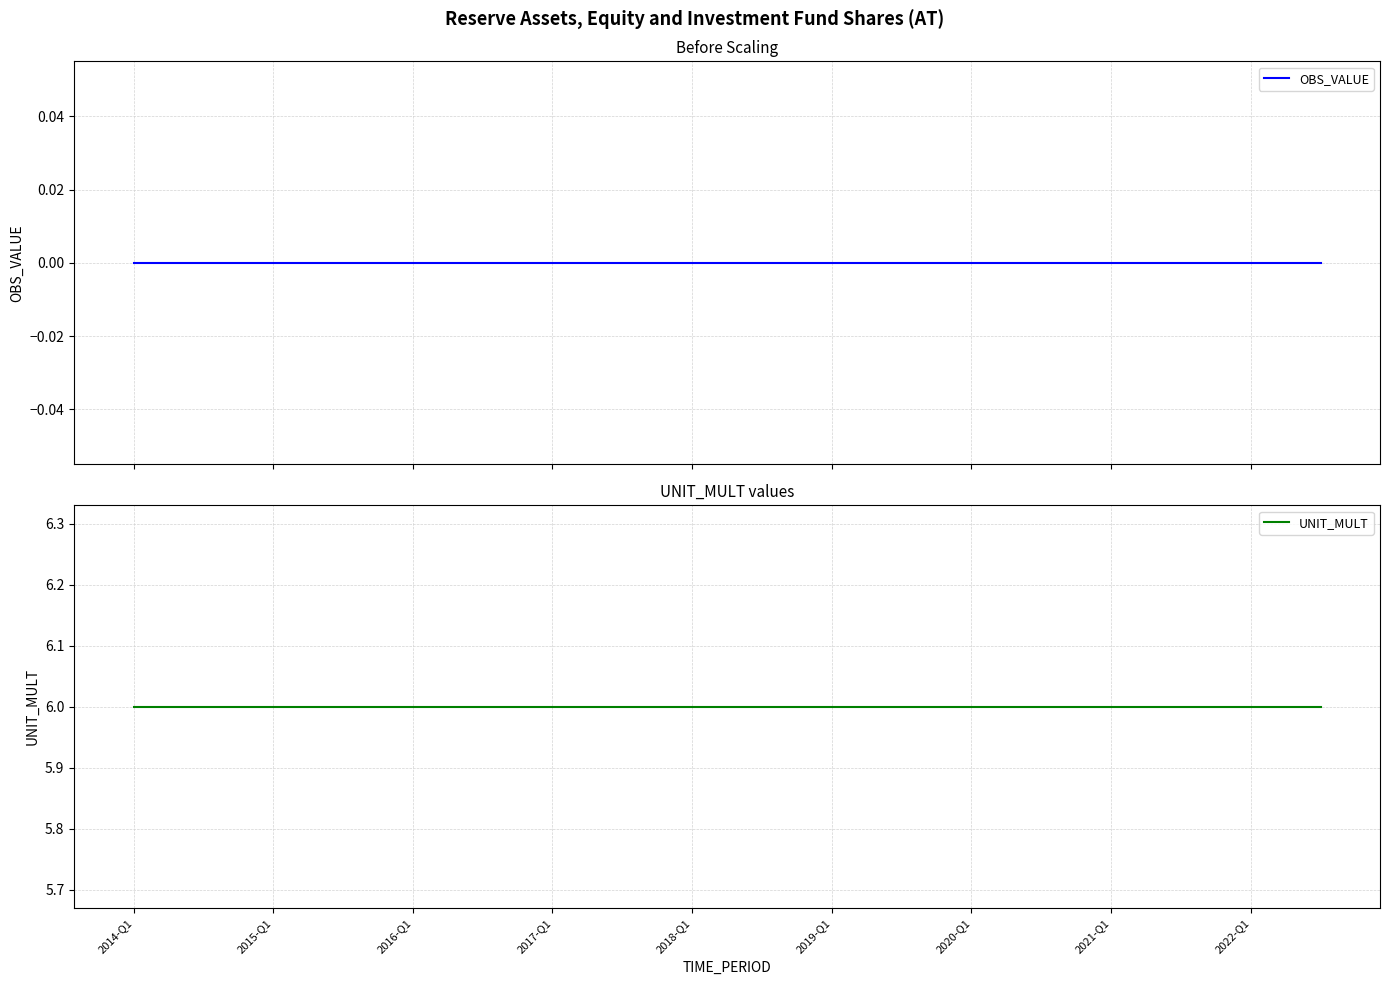

At how many categories does at least one series exceed 2?

35